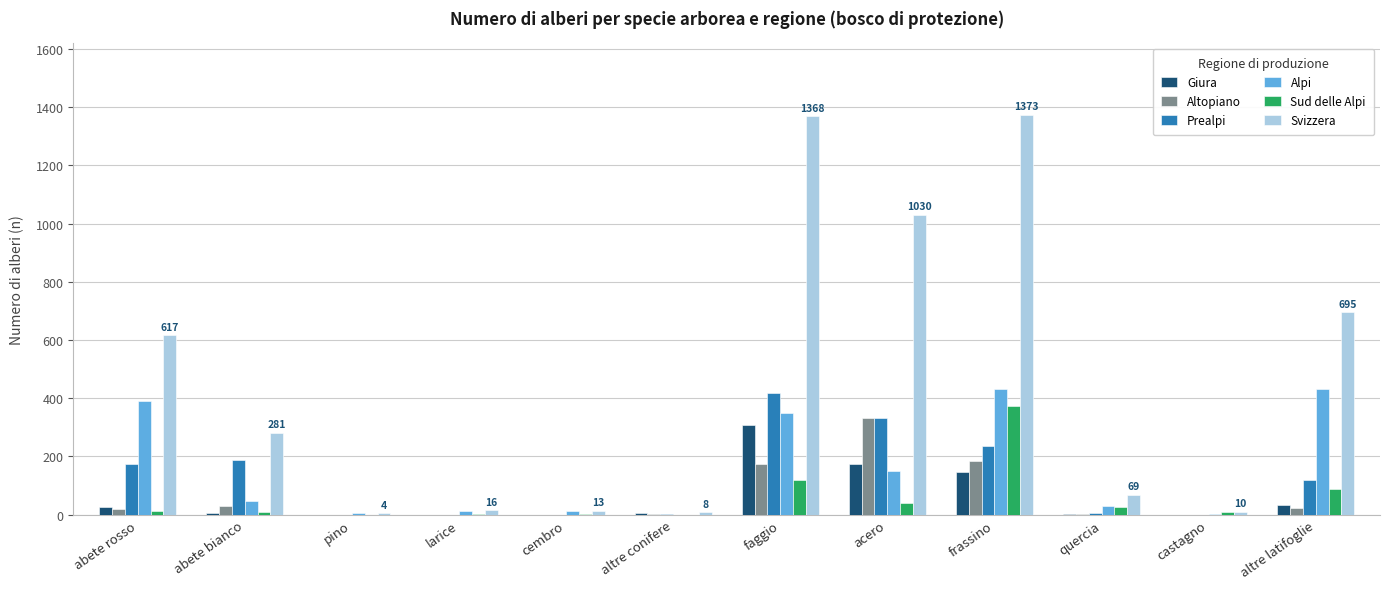

Is the value of Sud delle Alpi at abete rosso greater than the value of Altopiano at frassino?

No